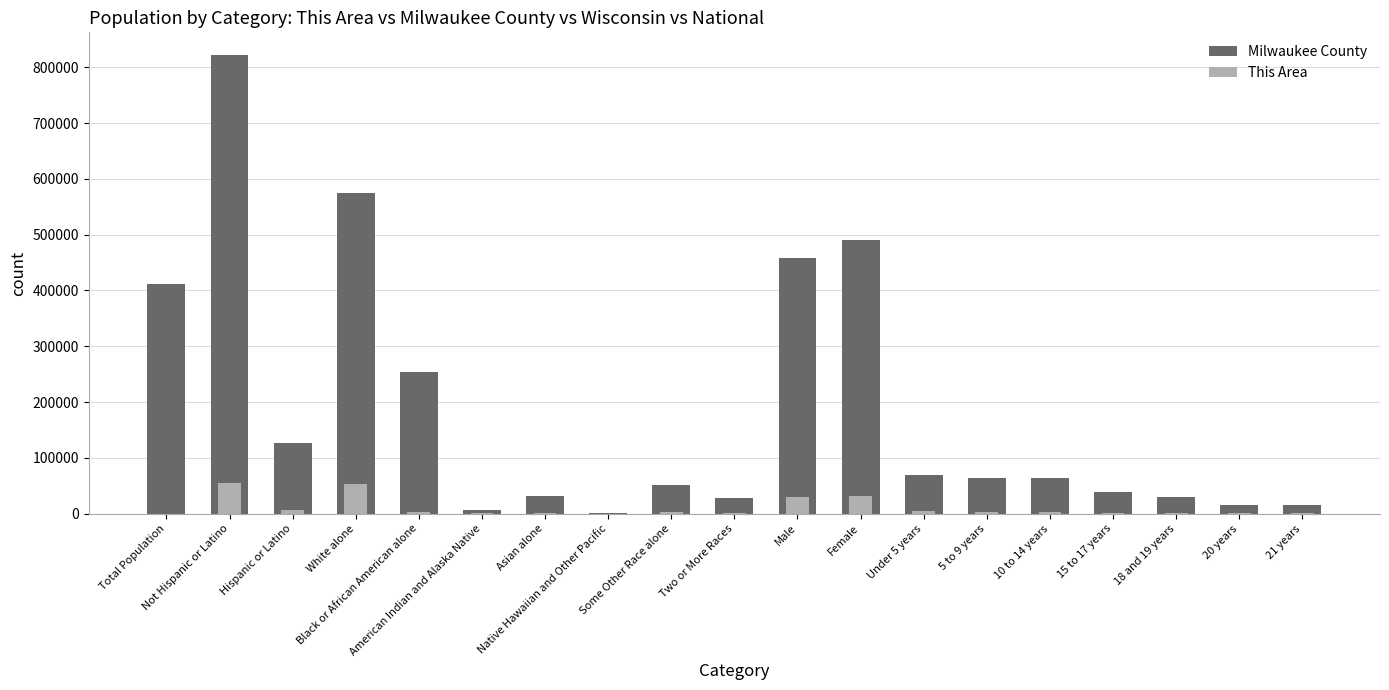

At which category is the sum across all series the highest?

Not Hispanic or Latino